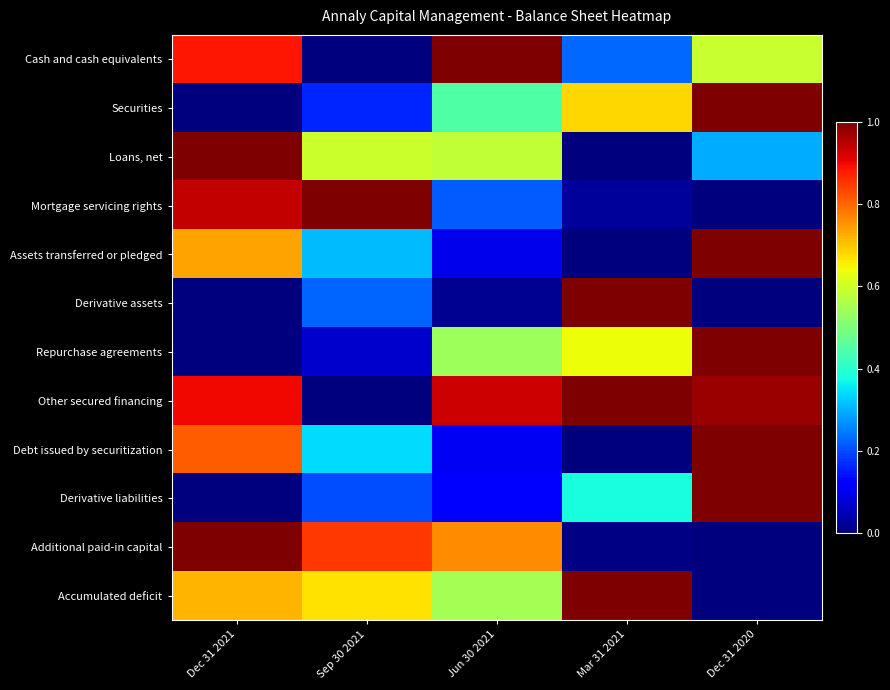

Reading left to right, list all the values displayed in this chart.

Cash and cash equivalents: Dec 31 2021=0.9	Sep 30 2021=0.0	Jun 30 2021=1.0	Mar 31 2021=0.2	Dec 31 2020=0.6
Securities: Dec 31 2021=0.0	Sep 30 2021=0.2	Jun 30 2021=0.4	Mar 31 2021=0.7	Dec 31 2020=1.0
Loans, net: Dec 31 2021=1.0	Sep 30 2021=0.6	Jun 30 2021=0.6	Mar 31 2021=0.0	Dec 31 2020=0.3
Mortgage servicing rights: Dec 31 2021=0.9	Sep 30 2021=1.0	Jun 30 2021=0.2	Mar 31 2021=0.0	Dec 31 2020=0.0
Assets transferred or pledged: Dec 31 2021=0.7	Sep 30 2021=0.3	Jun 30 2021=0.1	Mar 31 2021=0.0	Dec 31 2020=1.0
Derivative assets: Dec 31 2021=0.0	Sep 30 2021=0.2	Jun 30 2021=0.0	Mar 31 2021=1.0	Dec 31 2020=0.0
Repurchase agreements: Dec 31 2021=0.0	Sep 30 2021=0.1	Jun 30 2021=0.5	Mar 31 2021=0.6	Dec 31 2020=1.0
Other secured financing: Dec 31 2021=0.9	Sep 30 2021=0.0	Jun 30 2021=0.9	Mar 31 2021=1.0	Dec 31 2020=1.0
Debt issued by securitization: Dec 31 2021=0.8	Sep 30 2021=0.3	Jun 30 2021=0.1	Mar 31 2021=0.0	Dec 31 2020=1.0
Derivative liabilities: Dec 31 2021=0.0	Sep 30 2021=0.2	Jun 30 2021=0.1	Mar 31 2021=0.4	Dec 31 2020=1.0
Additional paid-in capital: Dec 31 2021=1.0	Sep 30 2021=0.8	Jun 30 2021=0.8	Mar 31 2021=0.0	Dec 31 2020=0.0
Accumulated deficit: Dec 31 2021=0.7	Sep 30 2021=0.7	Jun 30 2021=0.5	Mar 31 2021=1.0	Dec 31 2020=0.0